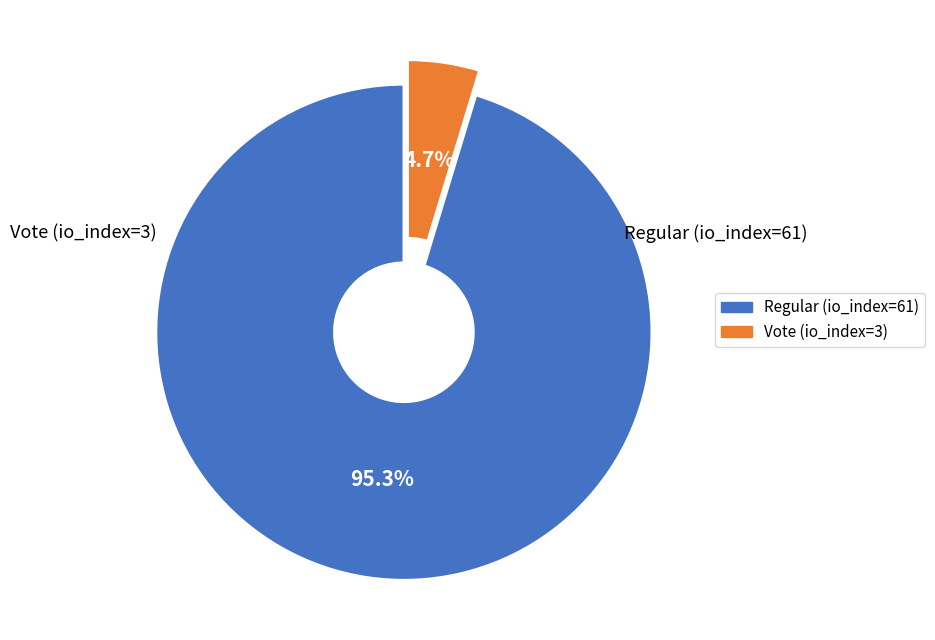

Is the sum of Vote (io_index=3) and Regular (io_index=61) greater than half?

Yes